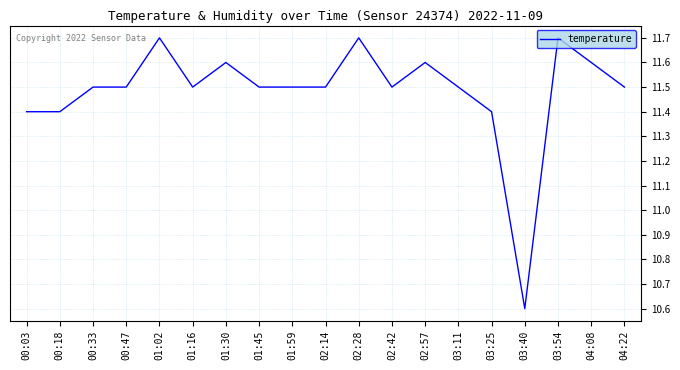

Reading left to right, what are all the values shown in this chart?

00:03=11.4	00:18=11.4	00:33=11.5	00:47=11.5	01:02=11.7	01:16=11.5	01:30=11.6	01:45=11.5	01:59=11.5	02:14=11.5	02:28=11.7	02:42=11.5	02:57=11.6	03:11=11.5	03:25=11.4	03:40=10.6	03:54=11.7	04:08=11.6	04:22=11.5